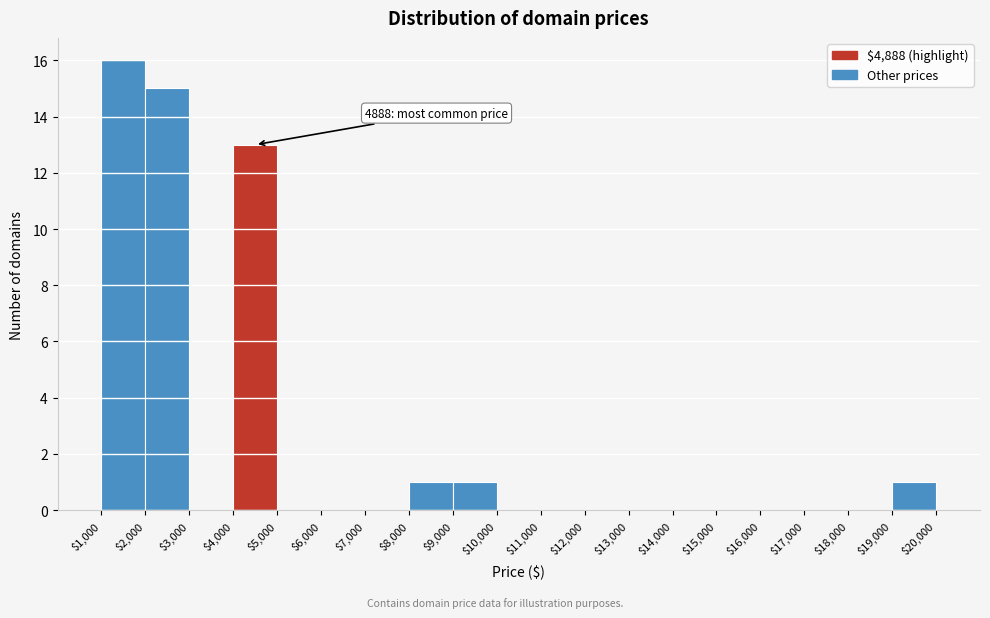

Which range on the x-axis has the tallest bar?

$1,000 to $2,000